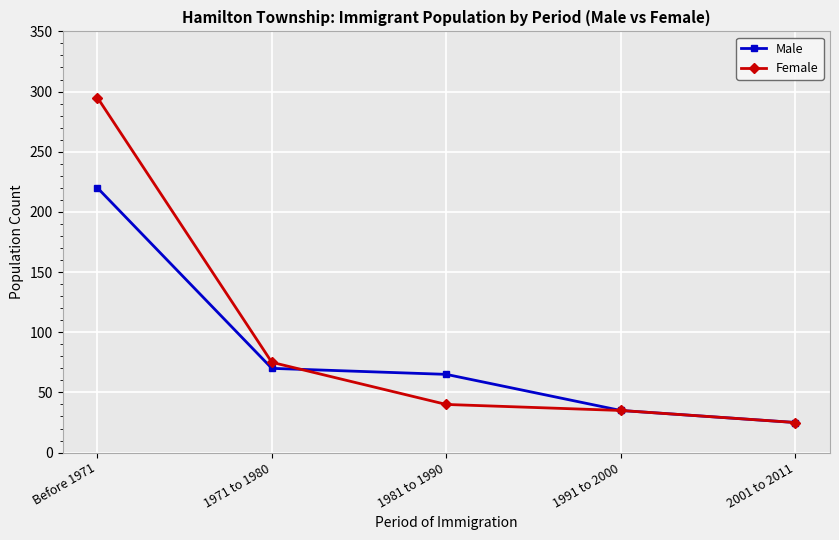

At which label does Female reach its minimum?

2001 to 2011